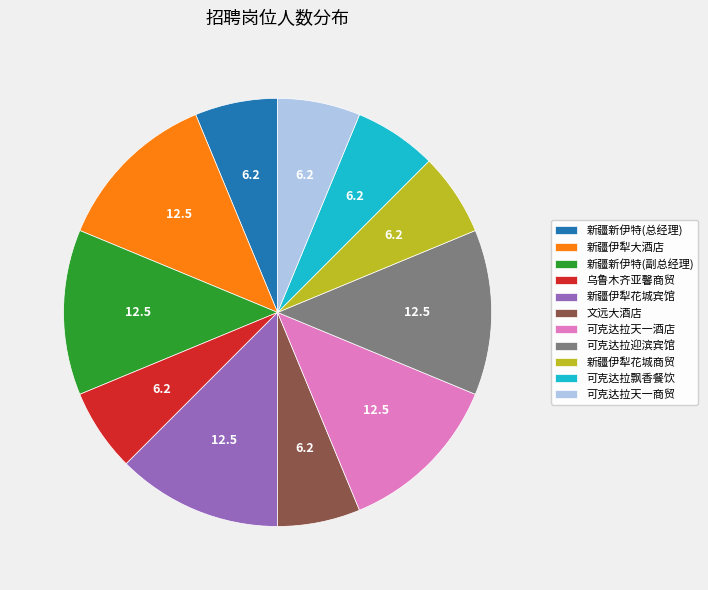

Is it true that 乌鲁木齐亚馨商贸 is 1% of the pie?

False